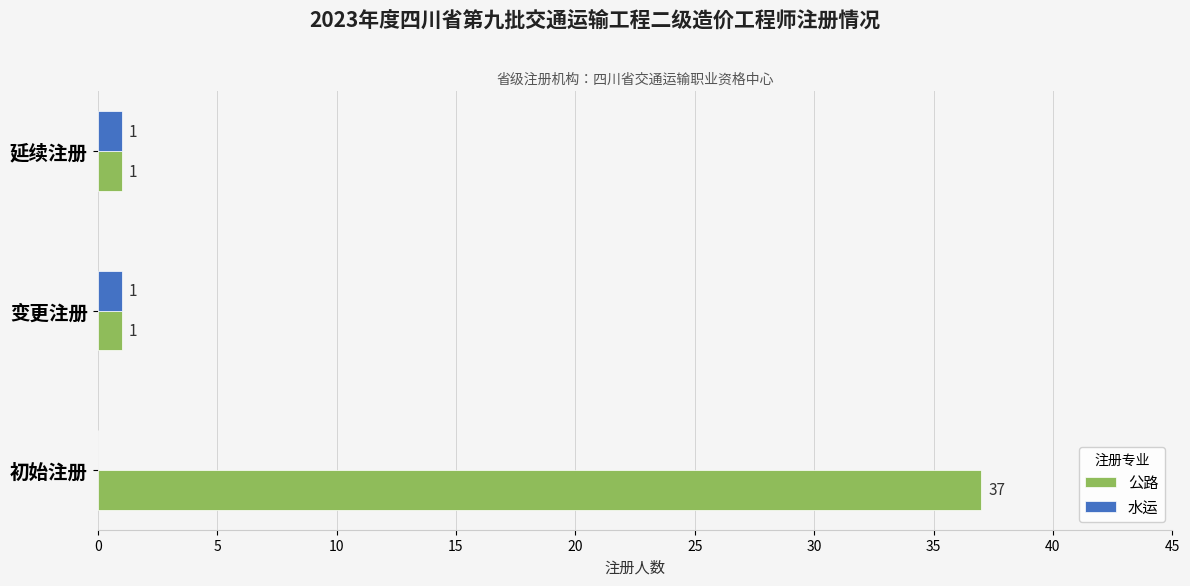

What is the sum of all 公路 values?

39